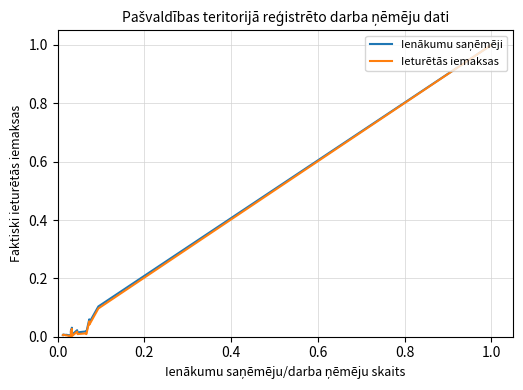

Which series has the widest spread of values?

Ieturētās iemaksas